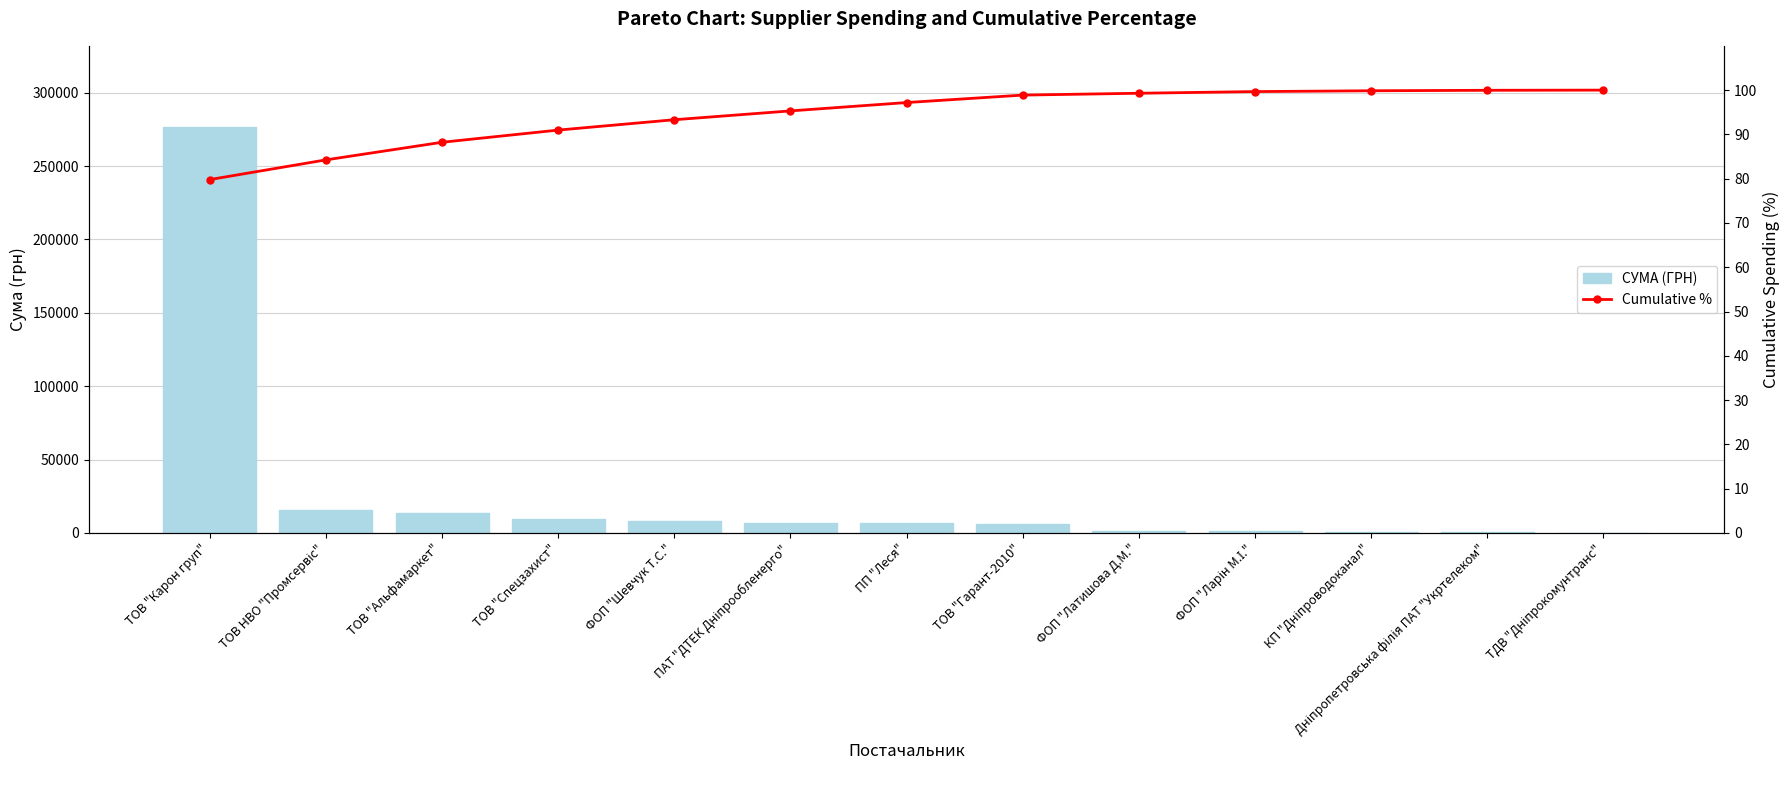

What is the highest value of the СУМА (ГРН) series?

276654.8